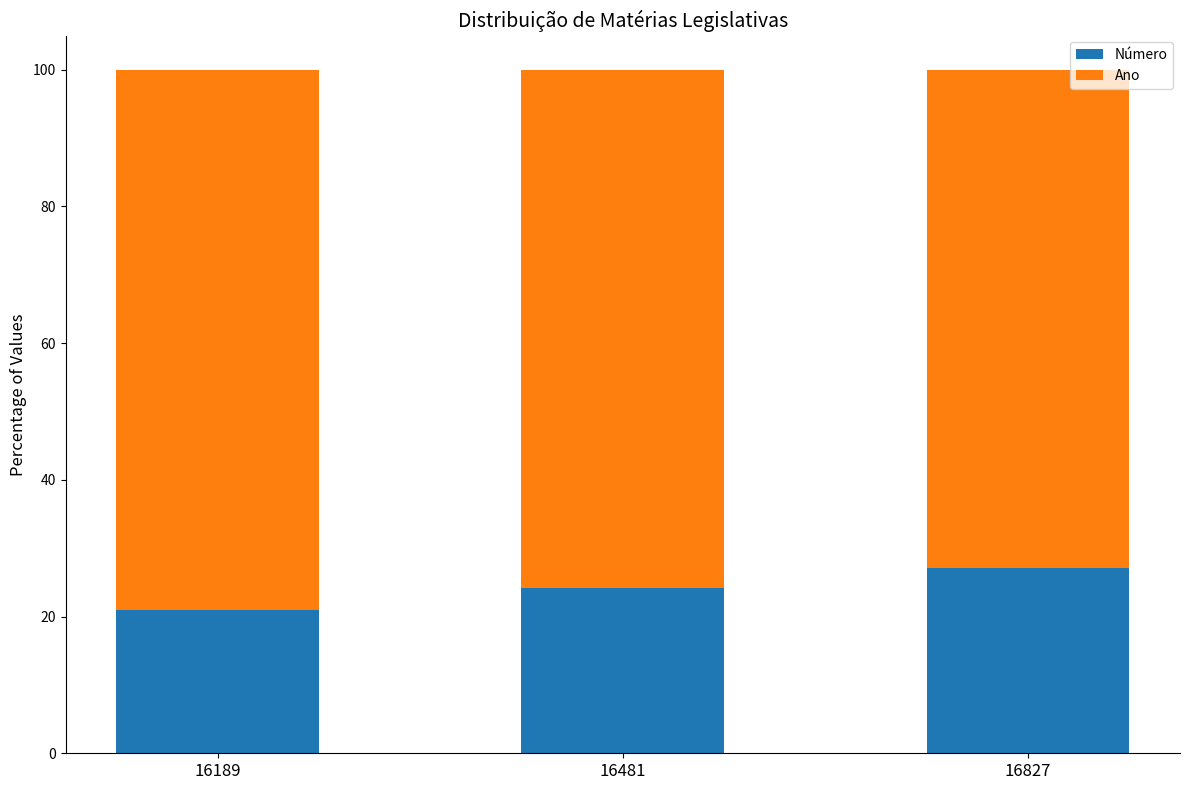

How many bars are there in total?

3